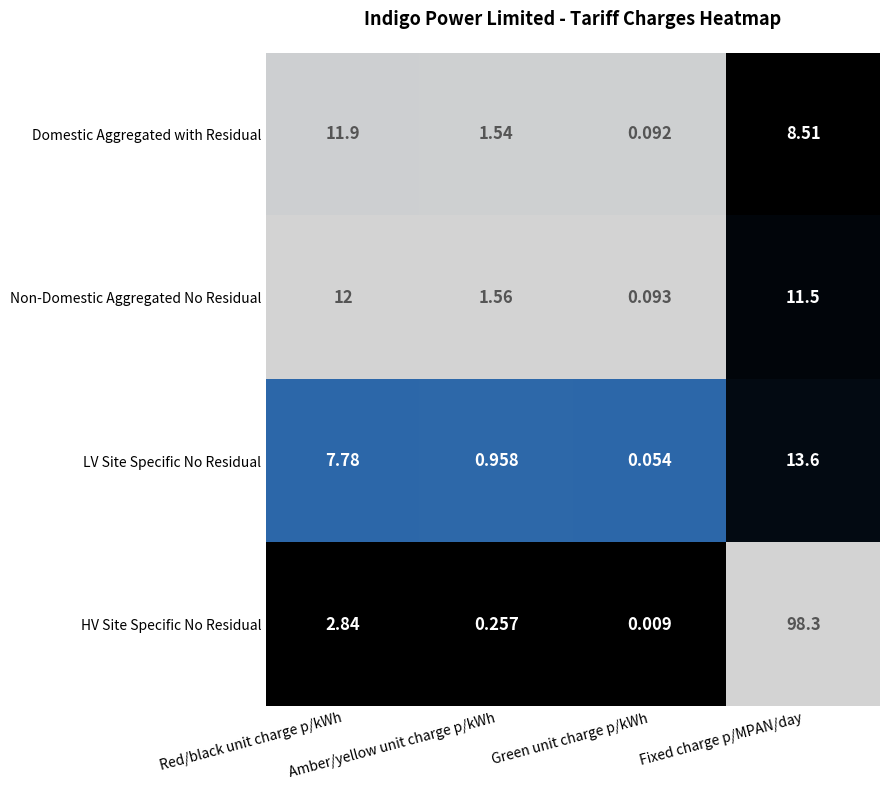

Which series has the largest range (max minus min)?

HV Site Specific No Residual